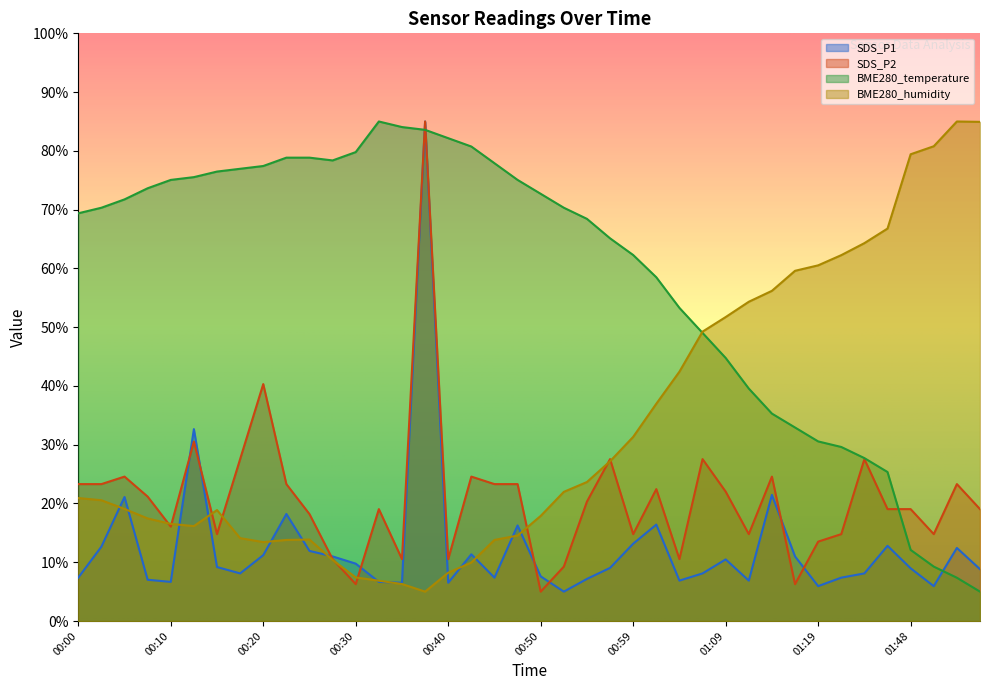

At how many categories does at least one series exceed 28?

40